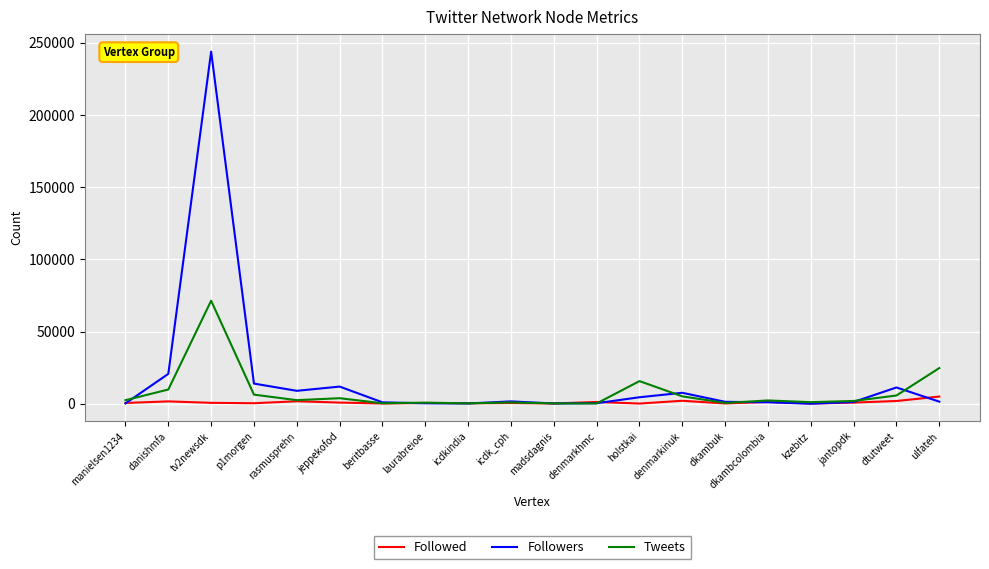

In Tweets, how many points are lower than both neighbors (excluding endpoints)?

6